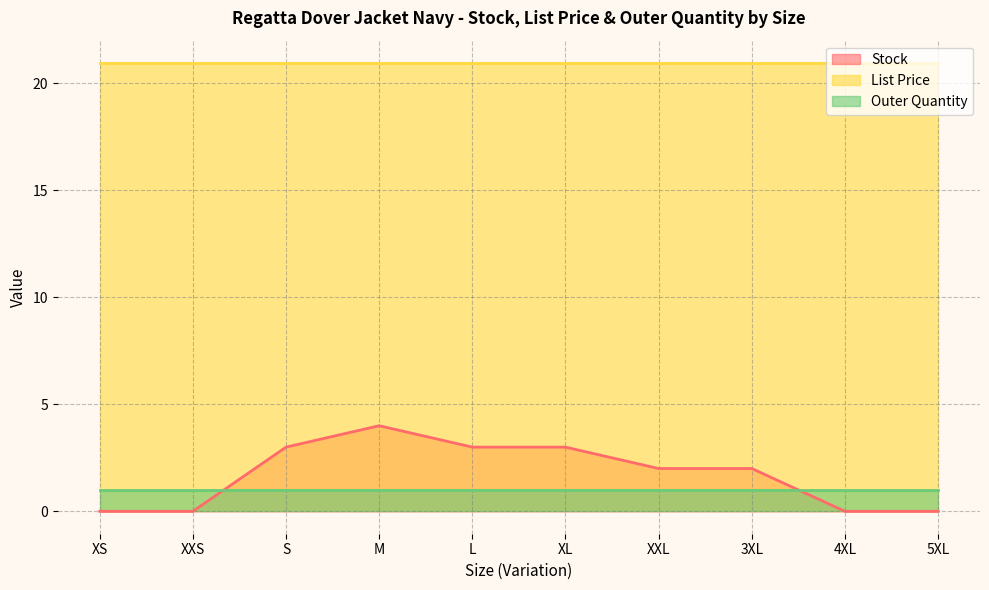

At which label does List Price reach its minimum?

XS